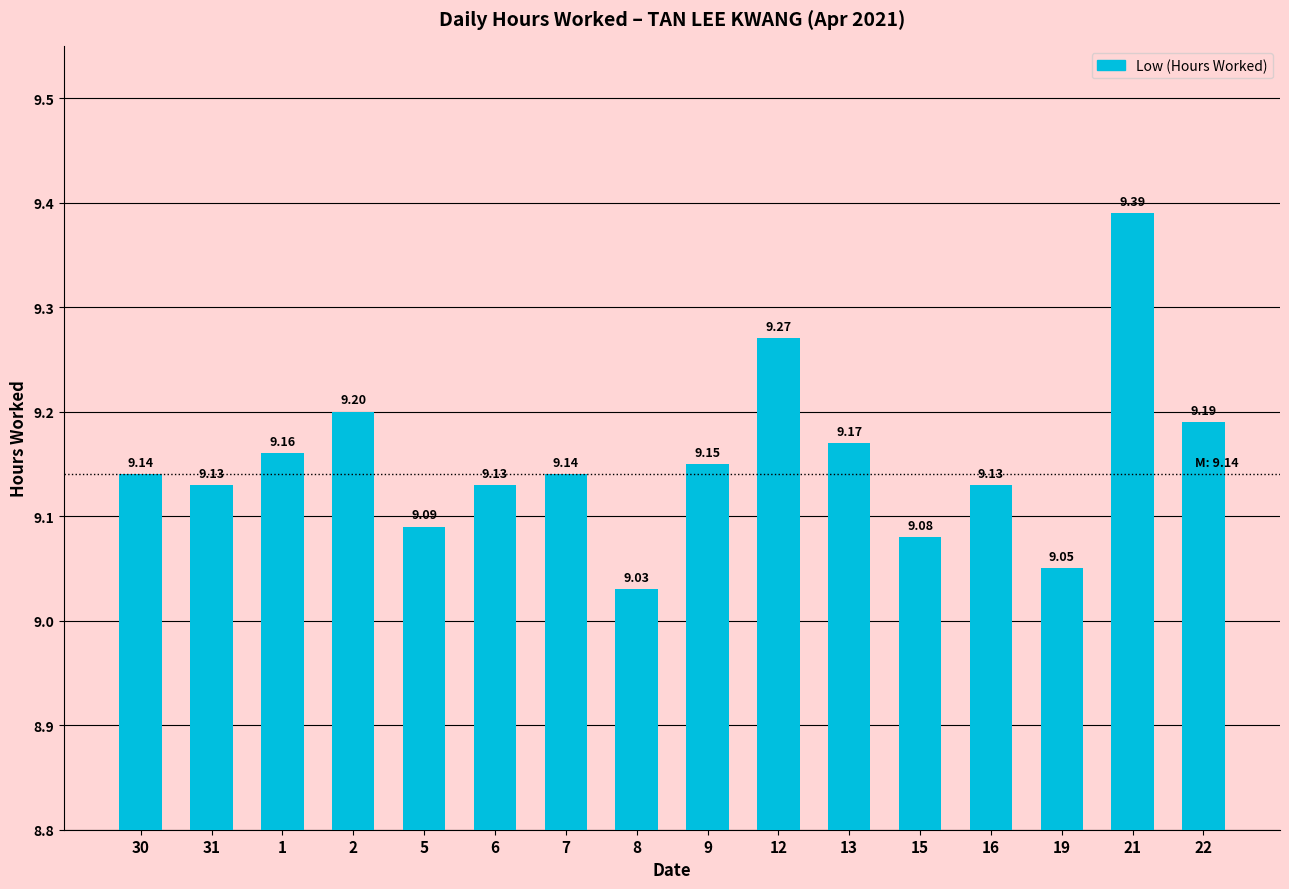

Between 8 and 7, which is larger?

7